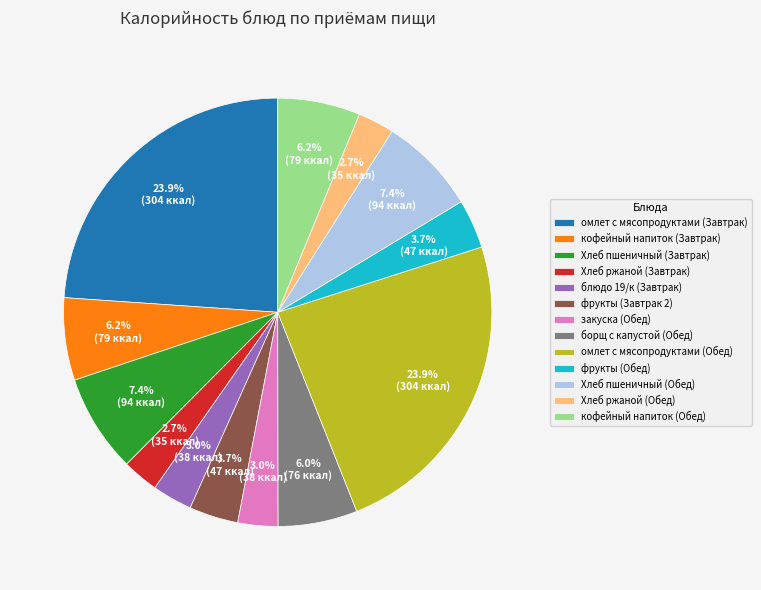

Is it true that кофейный напиток (Завтрак) is 1% of the pie?

False